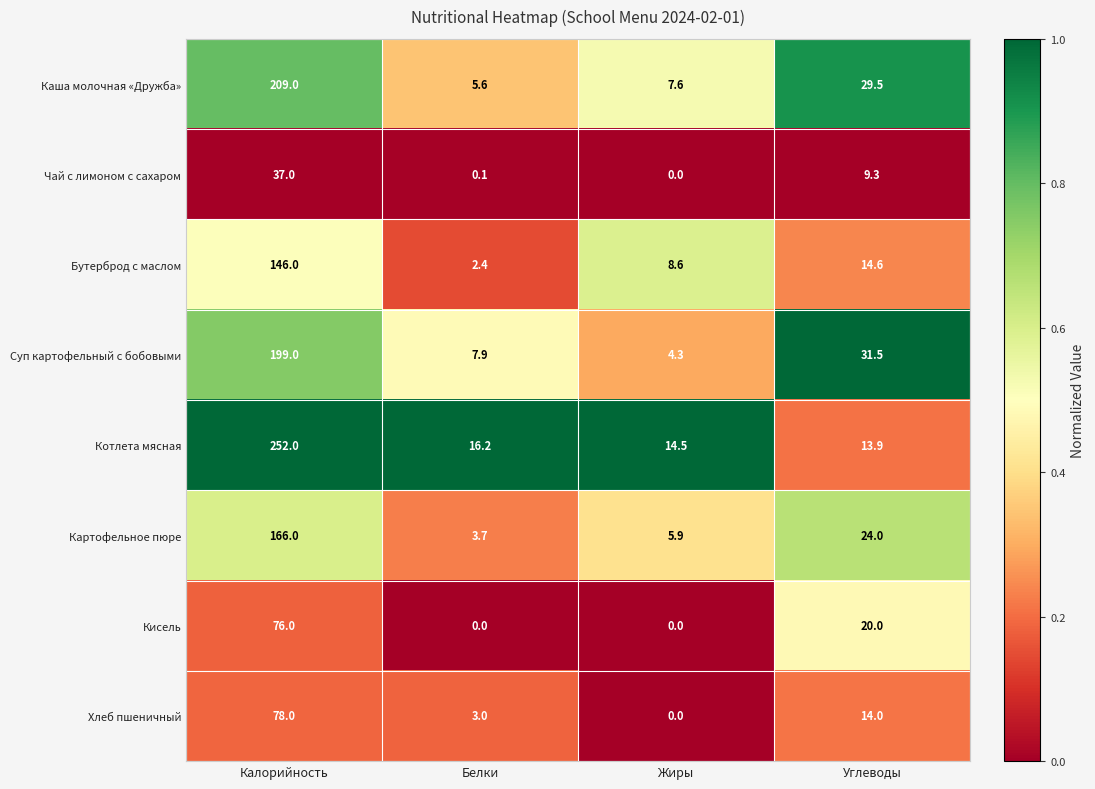

Is it true that Чай с лимоном с сахаром equals 0.1 at Белки?

True